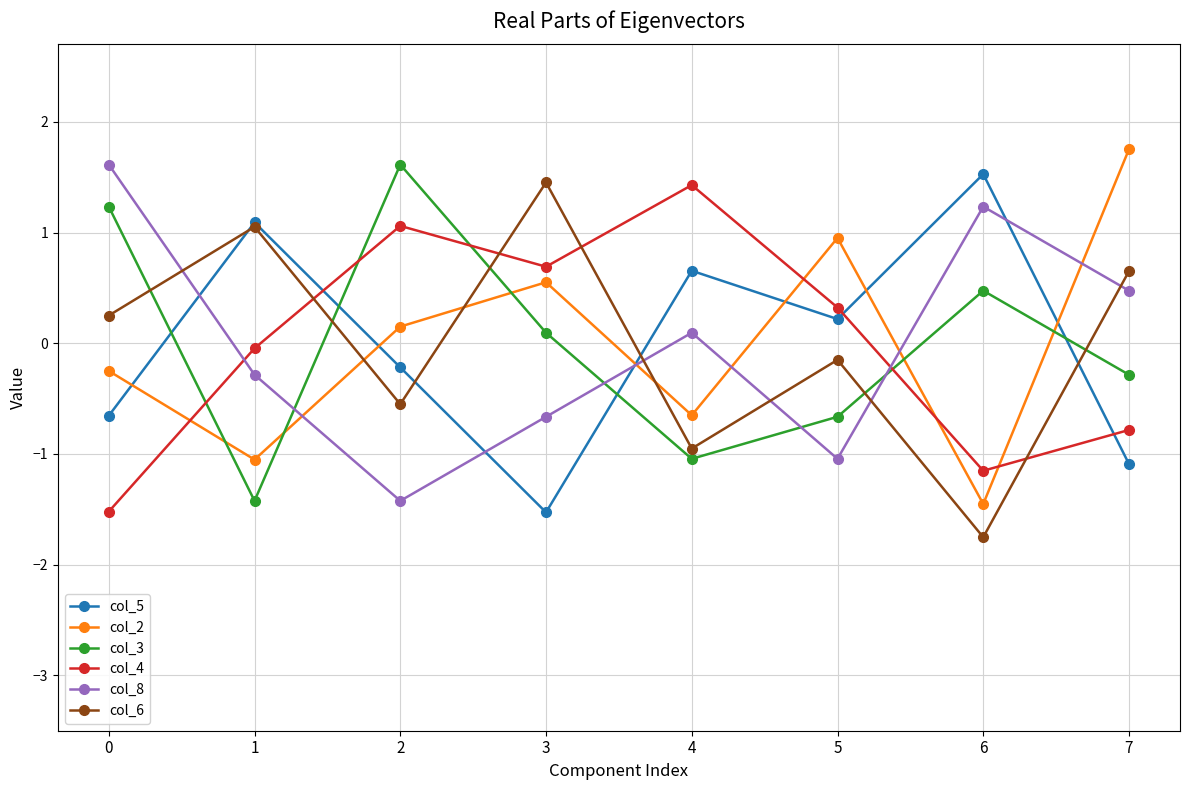

The value of col_4 at 0 is -2.0. True or false?

False